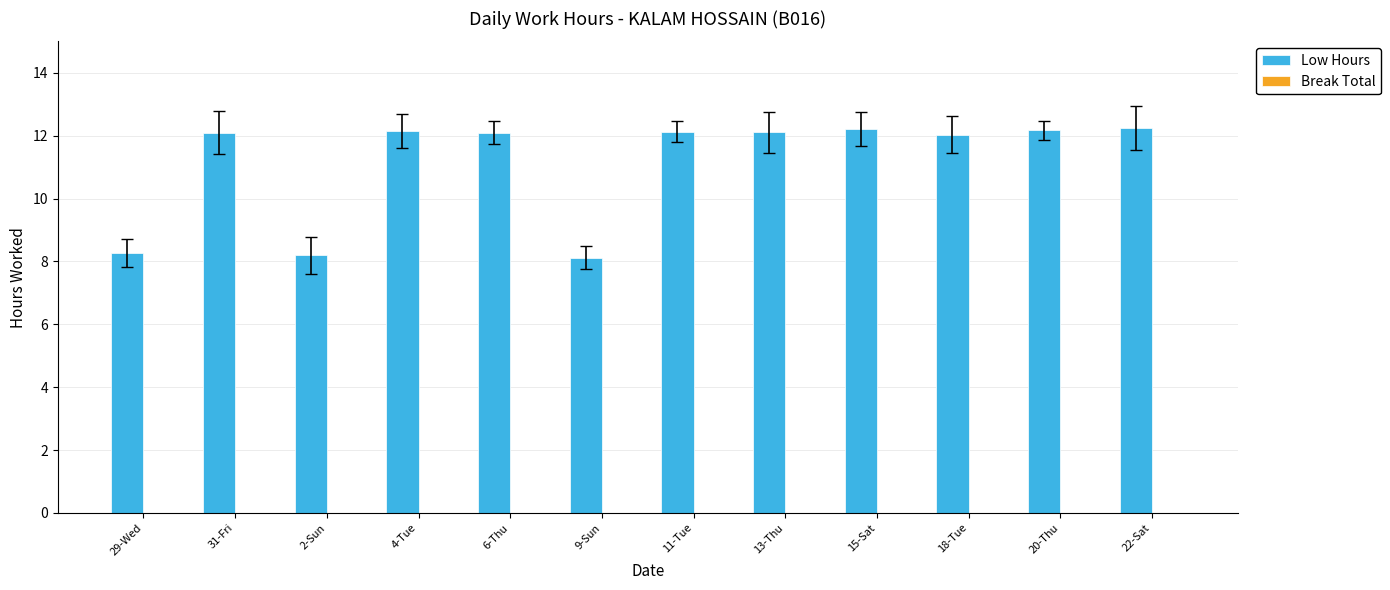

What is the maximum value shown in the chart?

12.2